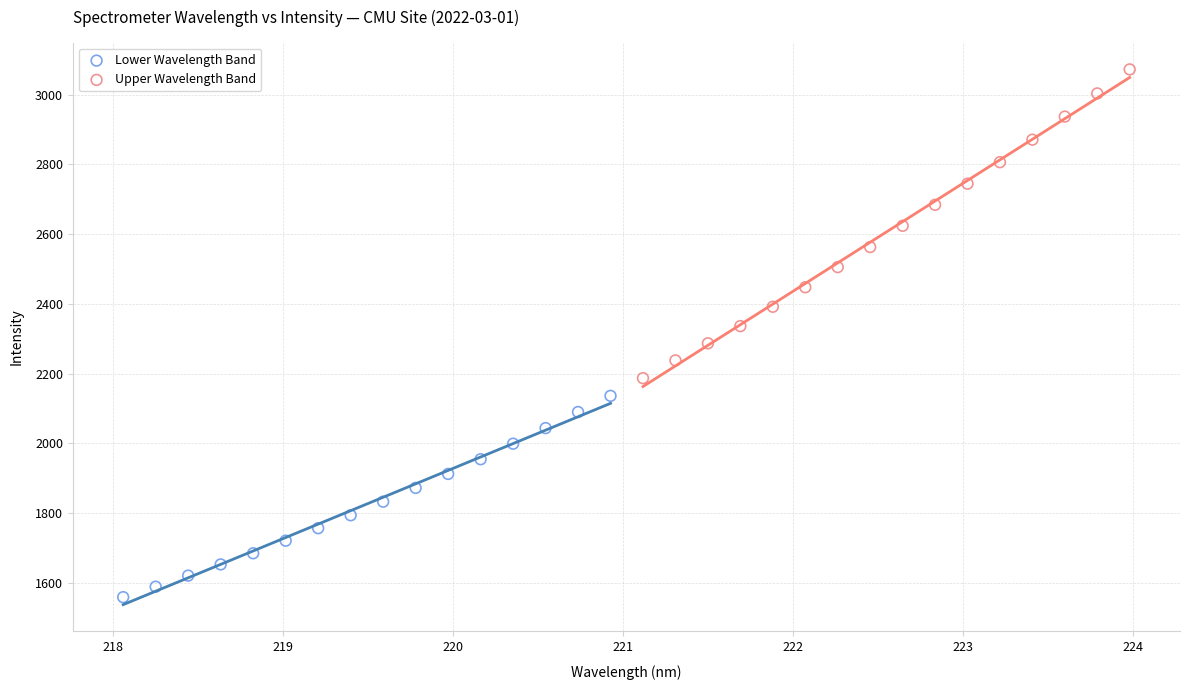

Which series contains the highest Y value?

Upper Wavelength Band